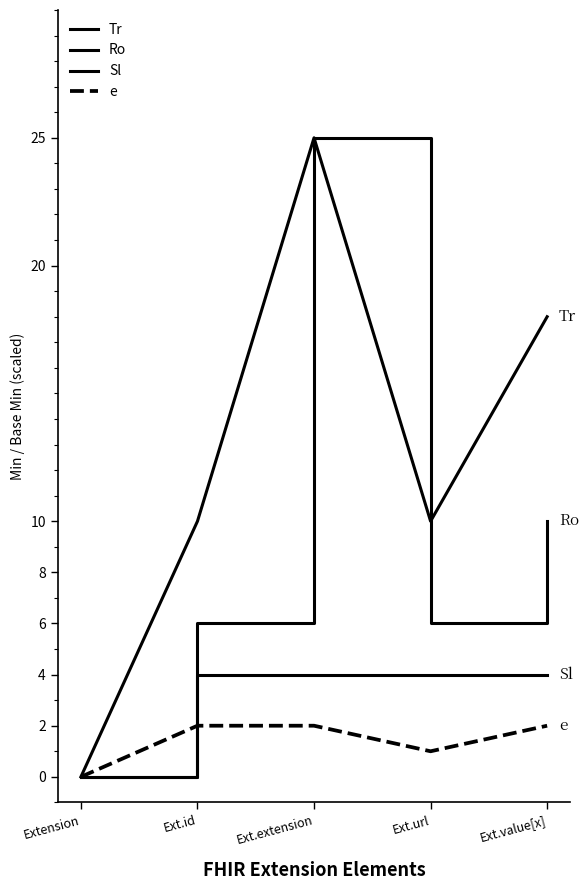

Does the chart have visible grid lines?

No